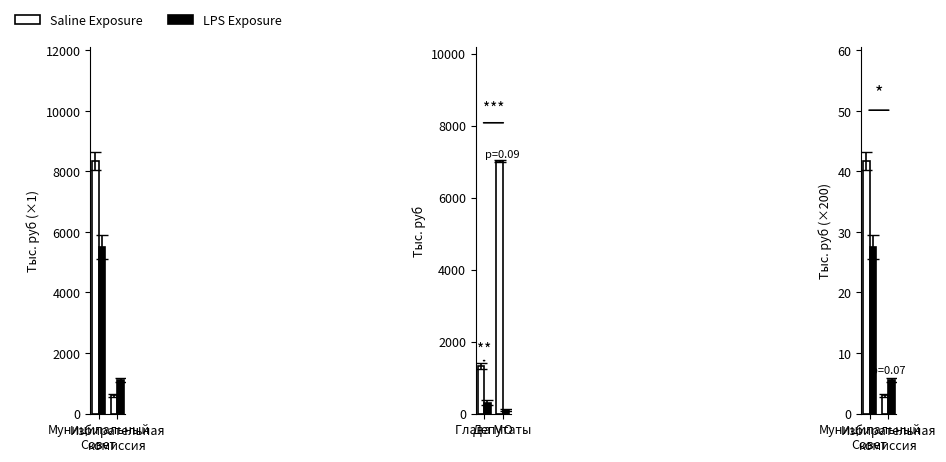

The value of Saline Exposure at Муниципальный
Совет is 15.4. True or false?

False